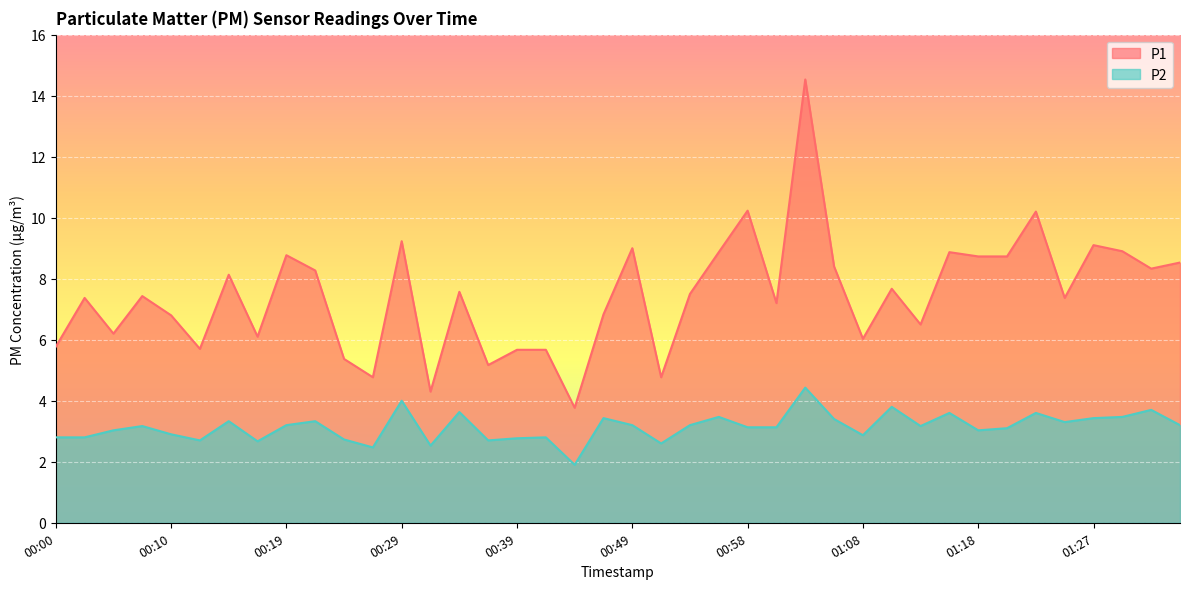

Reading left to right, what are all the values shown in this chart?

P1: 00:00=5.8	00:02=7.4	00:05=6.2	00:07=7.4	00:10=6.8	00:12=5.7	00:15=8.1	00:17=6.1	00:19=8.8	00:22=8.3	00:24=5.4	00:27=4.8	00:29=9.2	00:32=4.3	00:34=7.6	00:36=5.2	00:39=5.7	00:41=5.7	00:44=3.8	00:46=6.8	00:49=9.0	00:51=4.8	00:54=7.5	00:56=8.9	00:58=10.2	01:01=7.2	01:03=14.5	01:06=8.4	01:08=6.0	01:10=7.7	01:13=6.5	01:15=8.9	01:18=8.7	01:20=8.7	01:23=10.2	01:25=7.4	01:27=9.1	01:30=8.9	01:32=8.3	01:35=8.5
P2: 00:00=2.8	00:02=2.8	00:05=3.0	00:07=3.2	00:10=2.9	00:12=2.7	00:15=3.3	00:17=2.7	00:19=3.2	00:22=3.3	00:24=2.7	00:27=2.5	00:29=4.0	00:32=2.5	00:34=3.6	00:36=2.7	00:39=2.8	00:41=2.8	00:44=1.9	00:46=3.4	00:49=3.2	00:51=2.6	00:54=3.2	00:56=3.5	00:58=3.1	01:01=3.1	01:03=4.4	01:06=3.4	01:08=2.9	01:10=3.8	01:13=3.2	01:15=3.6	01:18=3.0	01:20=3.1	01:23=3.6	01:25=3.3	01:27=3.4	01:30=3.5	01:32=3.7	01:35=3.2